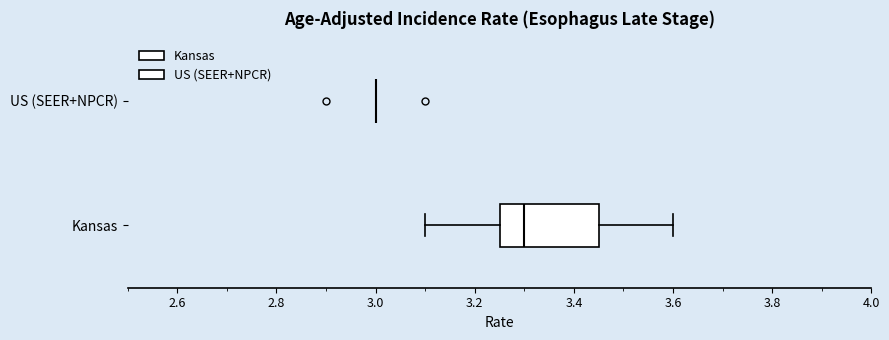

Reading bottom to top, transcribe this box plot: for each box, give where its median line is, the range the box spans, and where its two whiskers end, as read against the x-axis. The values are not printed on the chart, so give them approximately, as read against the axis.

Kansas: median 3.30, box 3.26 to 3.46, whiskers 3.10 to 3.60
US (SEER+NPCR): box collapsed to a line at 3.00, whiskers 3.00 to 3.00